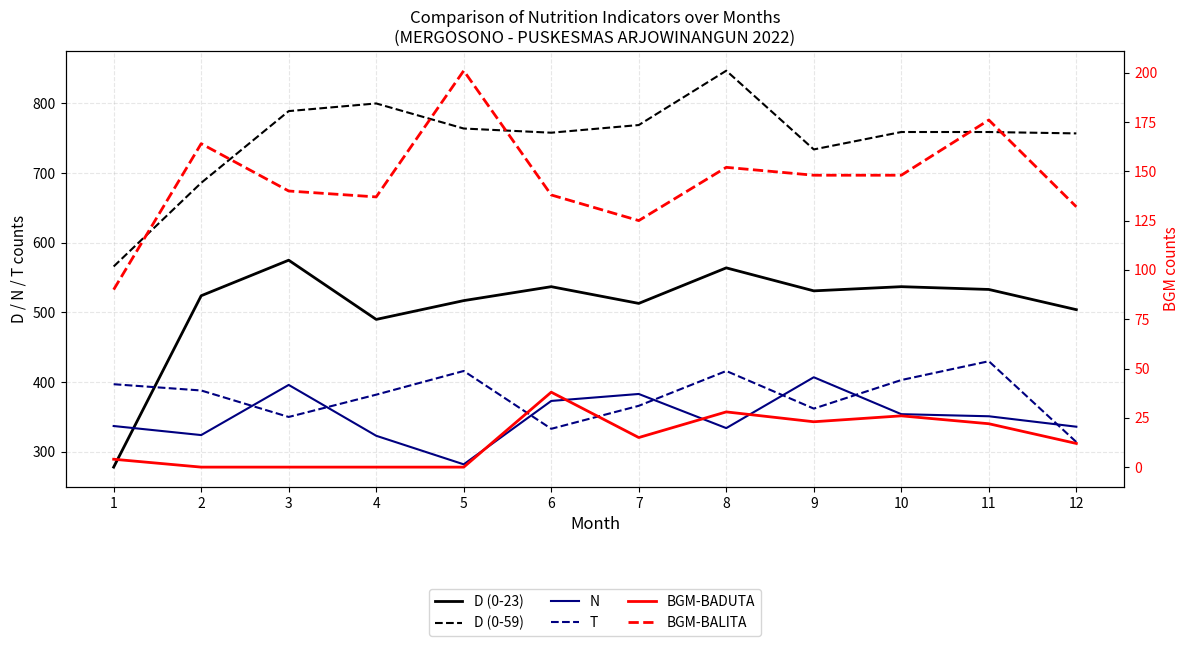

Which label corresponds to the smallest value in the chart?

2